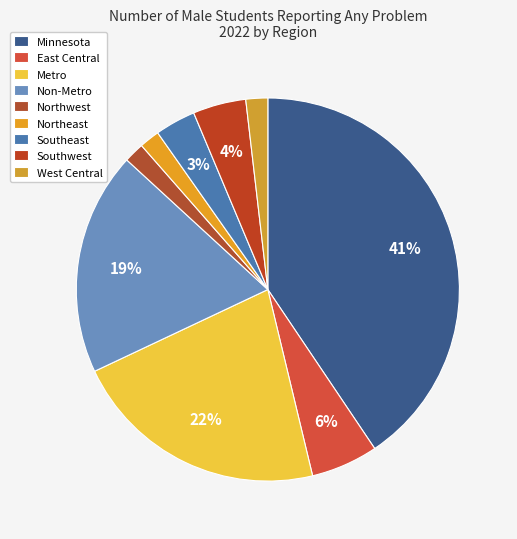

To the nearest percent, what is the difference between the largest and smallest slice percentages?

39%